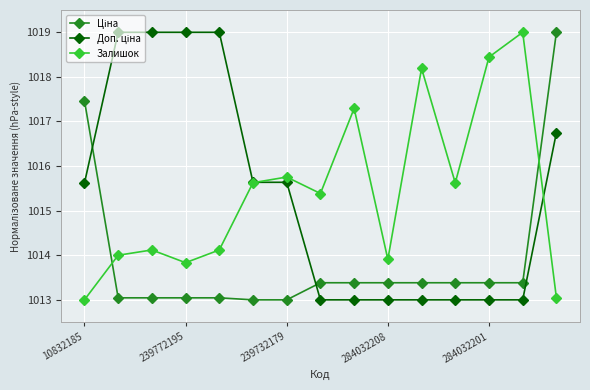

In Залишок, how many points are higher than both neighbors (excluding endpoints)?

5